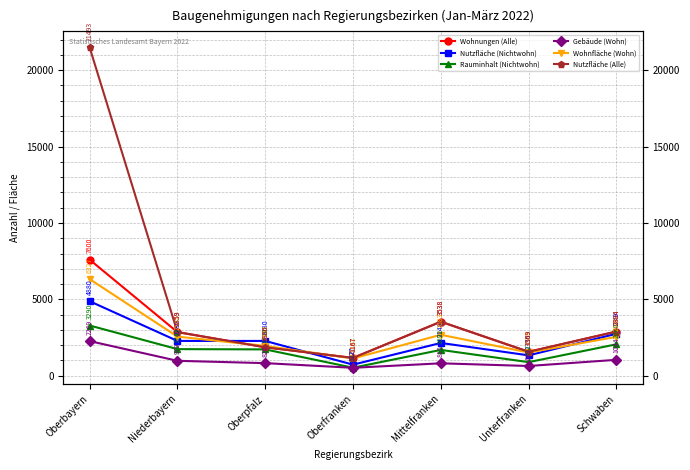

Reading left to right, transcribe all the data shown in this chart.

Wohnungen (Alle): Oberbayern=7600	Niederbayern=2859	Oberpfalz=1866	Oberfranken=1167	Mittelfranken=3538	Unterfranken=1569	Schwaben=2894
Nutzfläche (Nichtwohn): Oberbayern=4880	Niederbayern=2280	Oberpfalz=2280	Oberfranken=727	Mittelfranken=2148	Unterfranken=1335	Schwaben=2749
Rauminhalt (Nichtwohn): Oberbayern=3290	Niederbayern=1743	Oberpfalz=1726	Oberfranken=527	Mittelfranken=1692	Unterfranken=892	Schwaben=2060
Gebäude (Wohn): Oberbayern=2269	Niederbayern=979	Oberpfalz=826	Oberfranken=522	Mittelfranken=815	Unterfranken=640	Schwaben=1044
Wohnfläche (Wohn): Oberbayern=6327	Niederbayern=2562	Oberpfalz=1953	Oberfranken=1131	Mittelfranken=2683	Unterfranken=1523	Schwaben=2548
Nutzfläche (Alle): Oberbayern=21493	Niederbayern=2859	Oberpfalz=1866	Oberfranken=1167	Mittelfranken=3538	Unterfranken=1569	Schwaben=2894